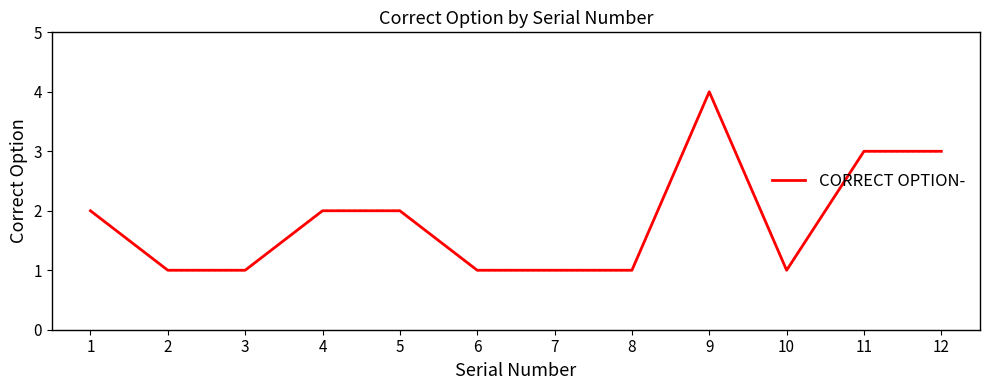

What is the ratio of the value at 9 to the value at 2?

4.0